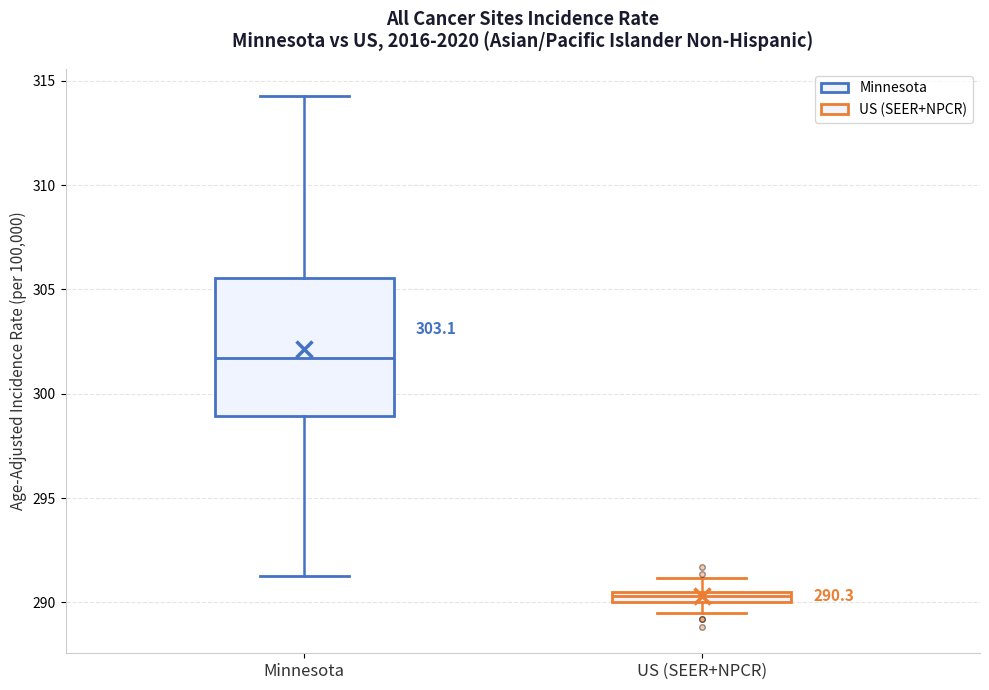

Comparing the boxes themselves (not the whiskers), which one is the tallest?

Minnesota